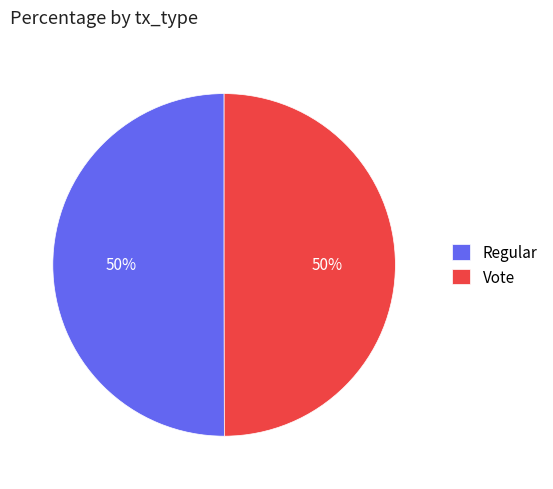

The Vote slice represents 55% of the pie. True or false?

False